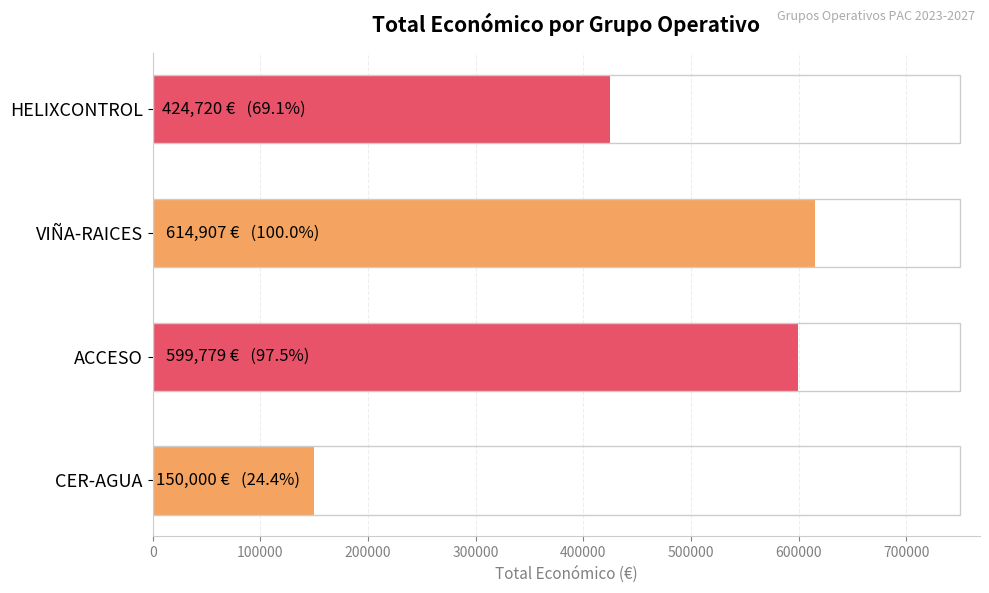

What is the change in value from CER-AGUA to ACCESO?

+449779